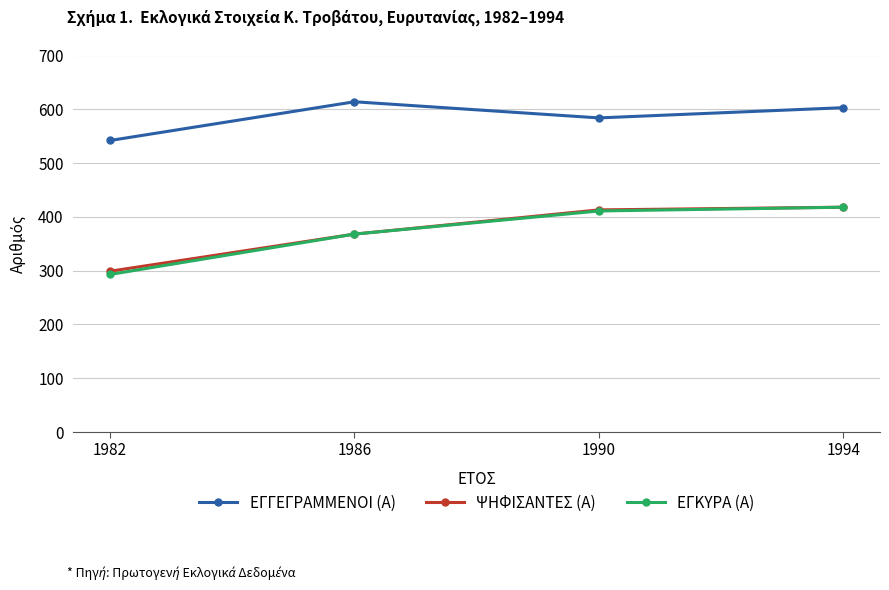

What is the total value across all series at 1986?

1350